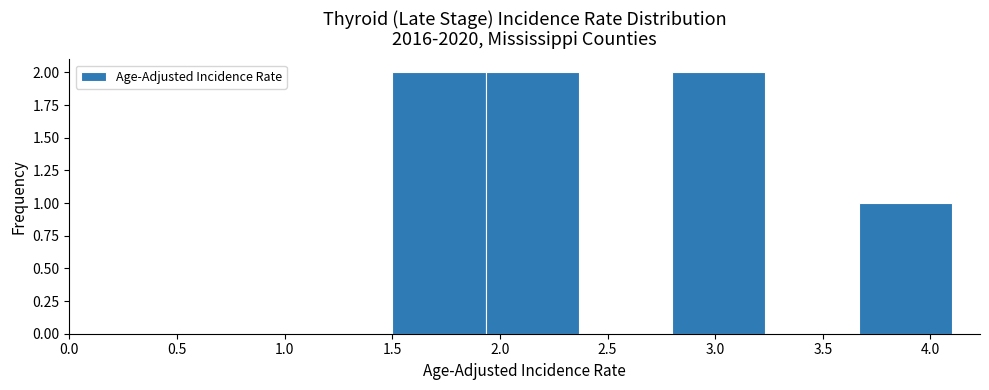

Reading left to right, transcribe this chart: for each bar, give the range it covers on the x-axis and its height. Neither the bar edges nor the heights are printed on the chart, so give them approximately, as read against the axes.

1.50 to 1.95: 2
1.95 to 2.35: 2
2.35 to 2.80: 0
2.80 to 3.25: 2
3.25 to 3.65: 0
3.65 to 4.10: 1